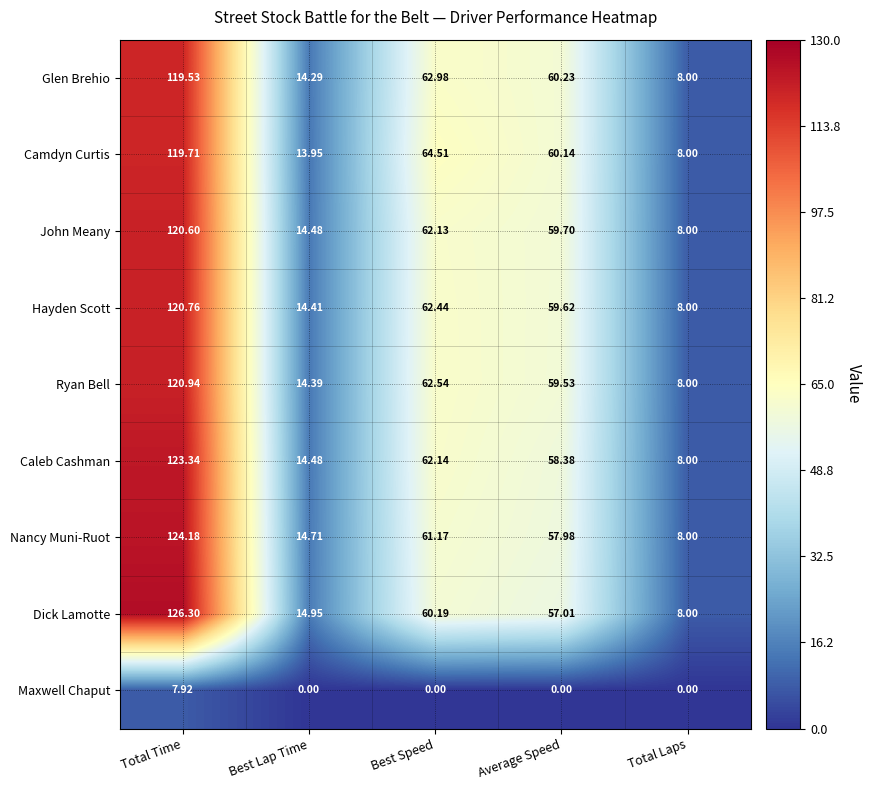

At which label is Caleb Cashman closest to 65?

Best Speed